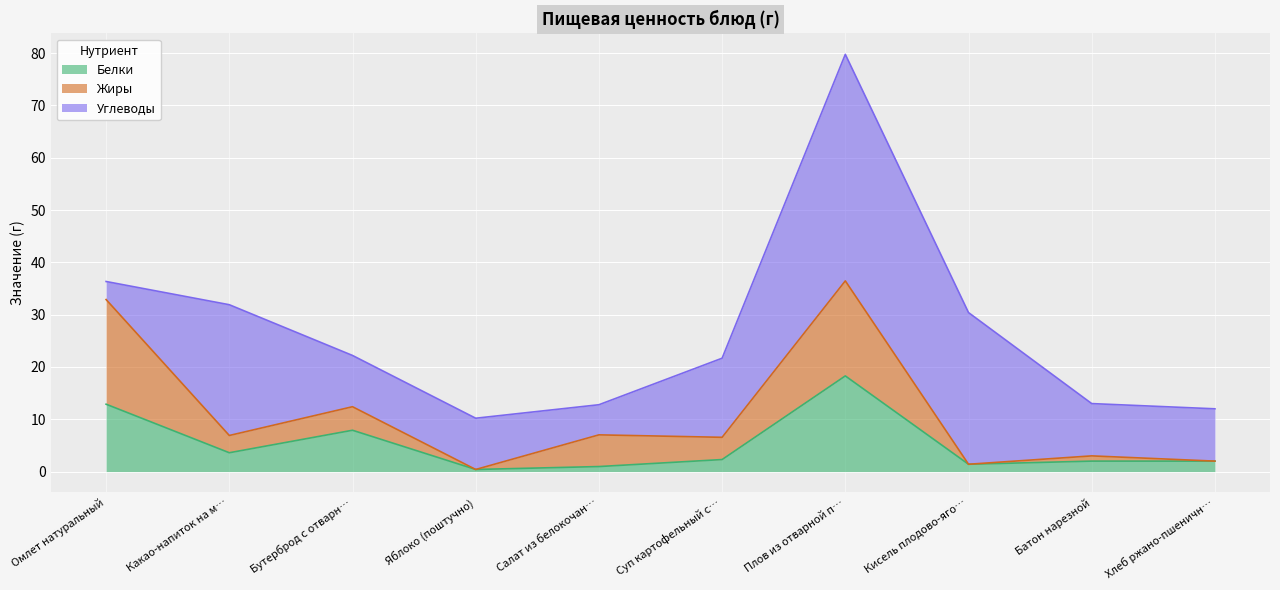

Which category has the lowest value across all series?

Яблоко (поштучно)